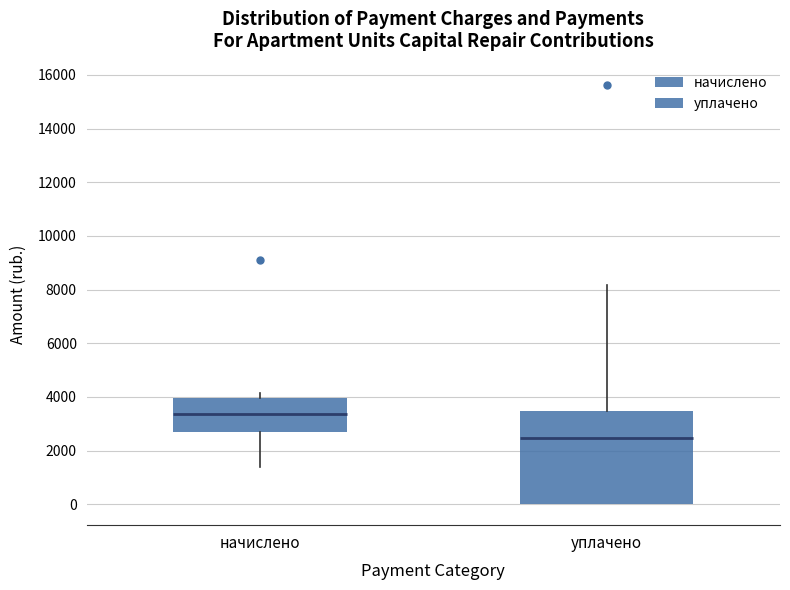

Reading left to right, transcribe this box plot: for each box, give where its median line is, the range the box spans, and where its two whiskers end, as read against the y-axis. The values are not printed on the chart, so give them approximately, as read against the axis.

начислено: median 3400, box 2800 to 4000, whiskers 1400 to 4200
уплачено: median 2400, box 0 to 3400, whiskers 0 to 8200